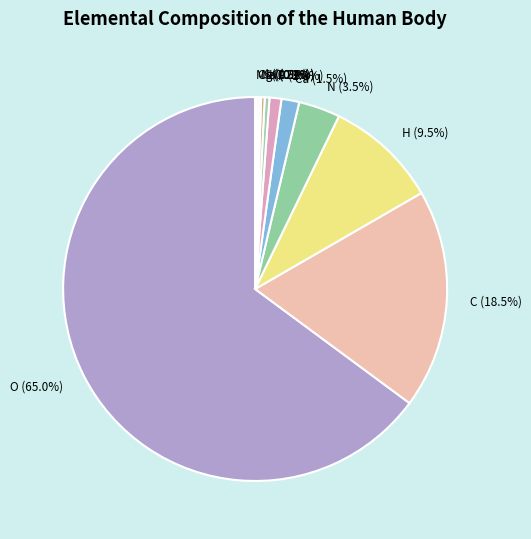

To the nearest percent, what is the difference between the largest and smallest slice percentages?

65%